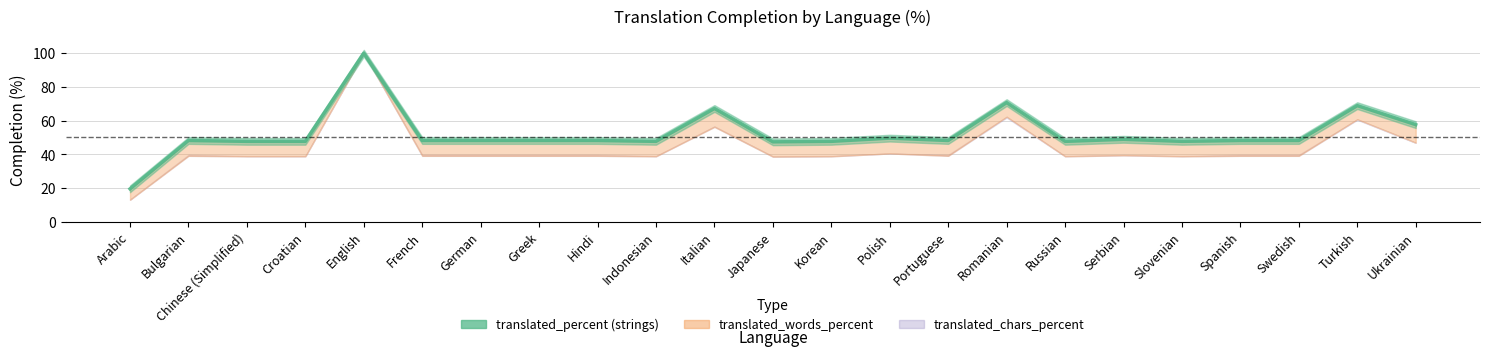

Between Russian and Slovenian, which is larger?

Russian